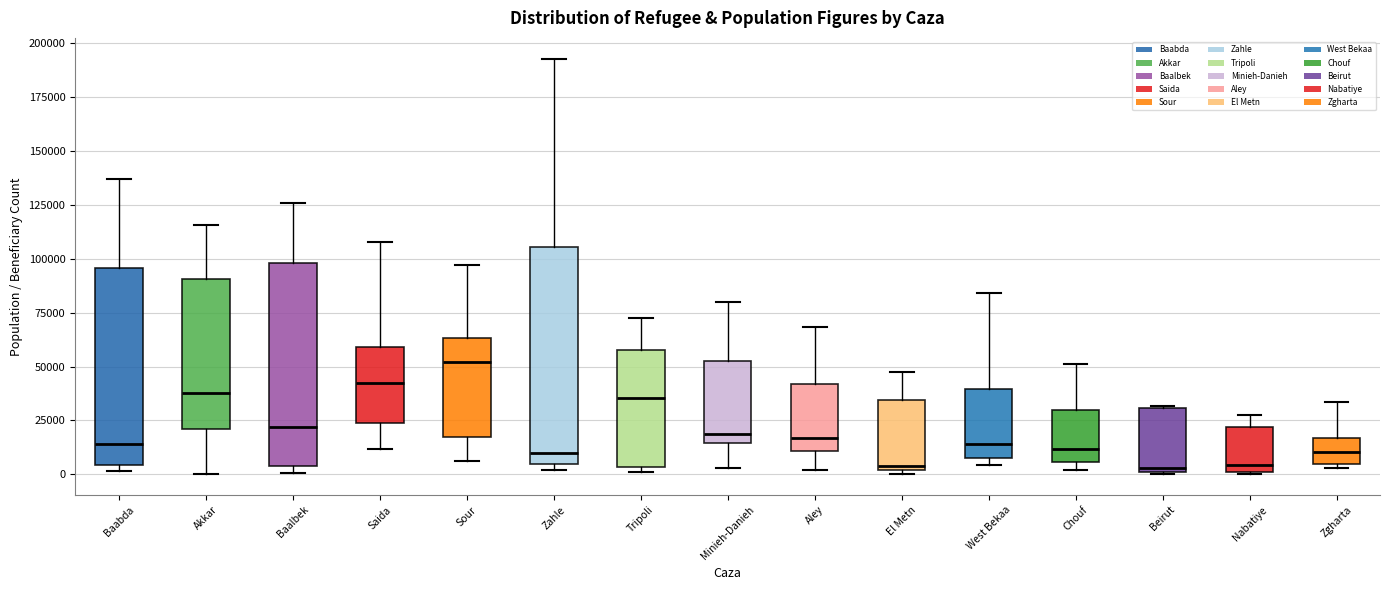

Where does the median line of the box for Zgharta sit on the y-axis? The values are not printed on the chart, so give them approximately, as read against the axis.

10000